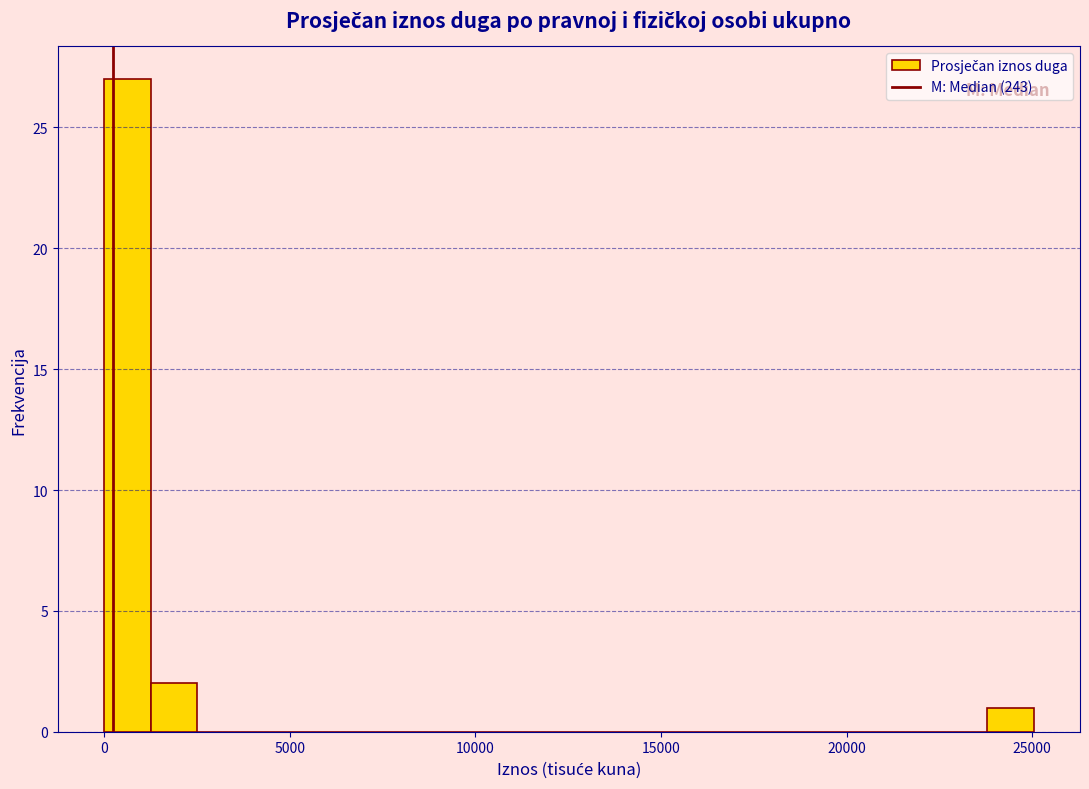

Around what value on the x-axis is the tallest bar? Give the approximate position of its centre, as read against the axis.

500